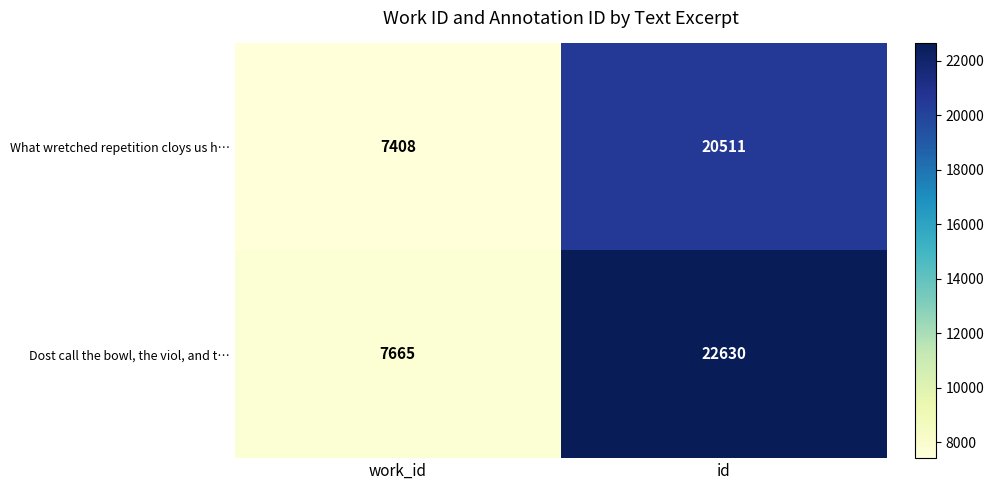

Read the What wretched repetition cloys us h… value at id.

20511